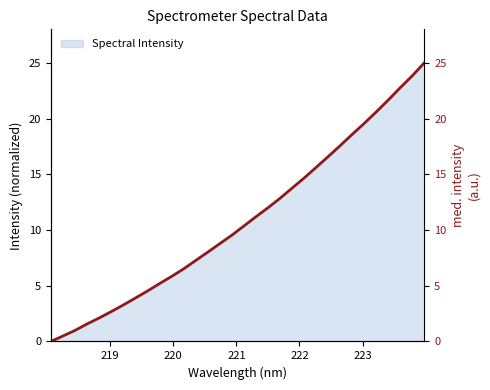

What is the average value?

10.8